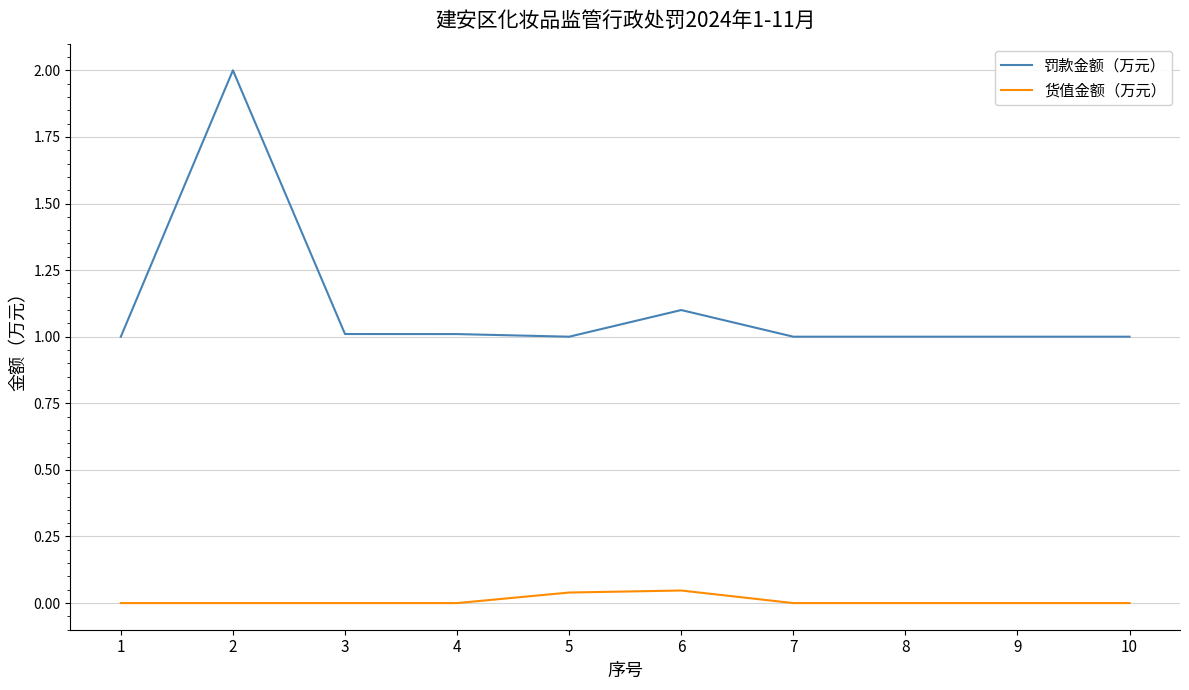

True or false: 罚款金额（万元） and 货值金额（万元） intersect in this chart.

False